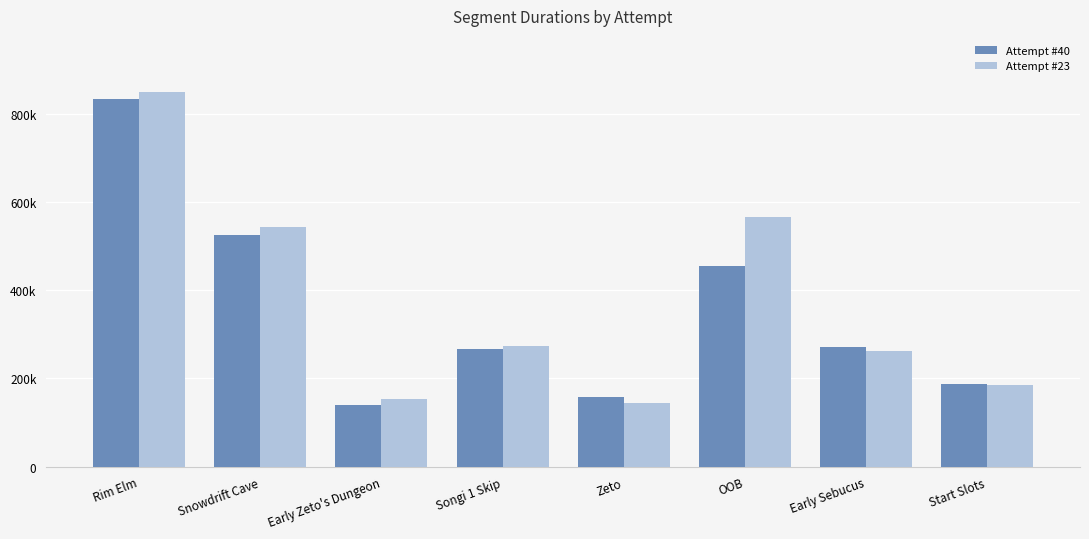

At which category does the chart reach its minimum across all series?

Early Zeto's Dungeon